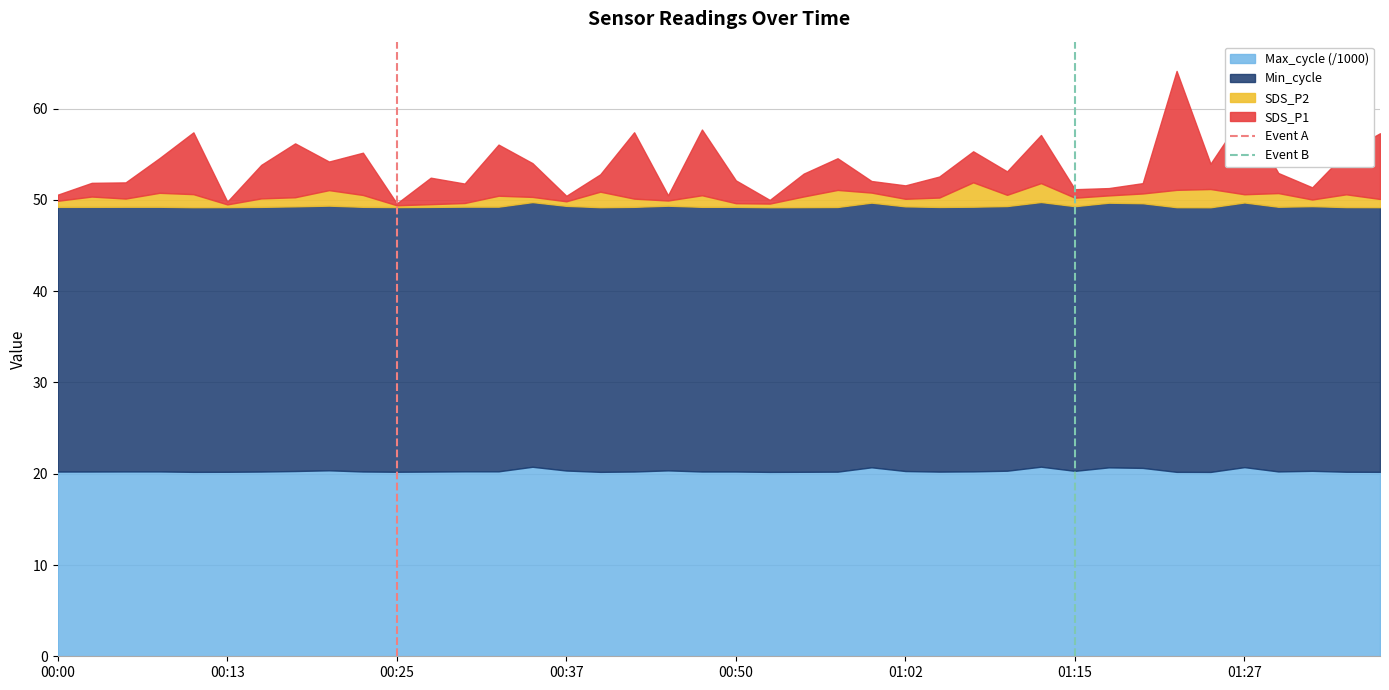

Is it true that Event B equals -1 at 01:15?

False